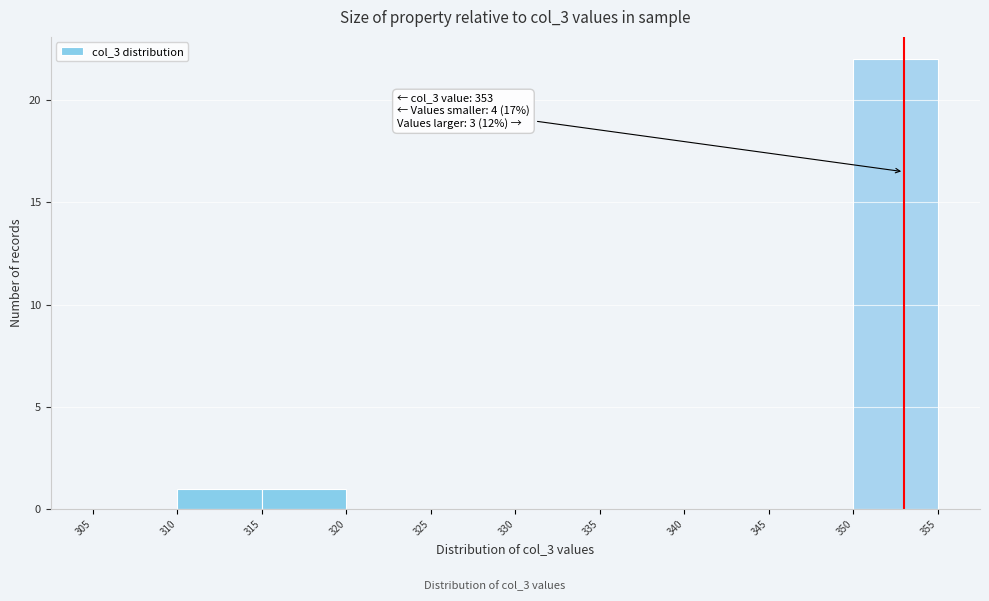

Which range on the x-axis has the tallest bar?

350 to 355